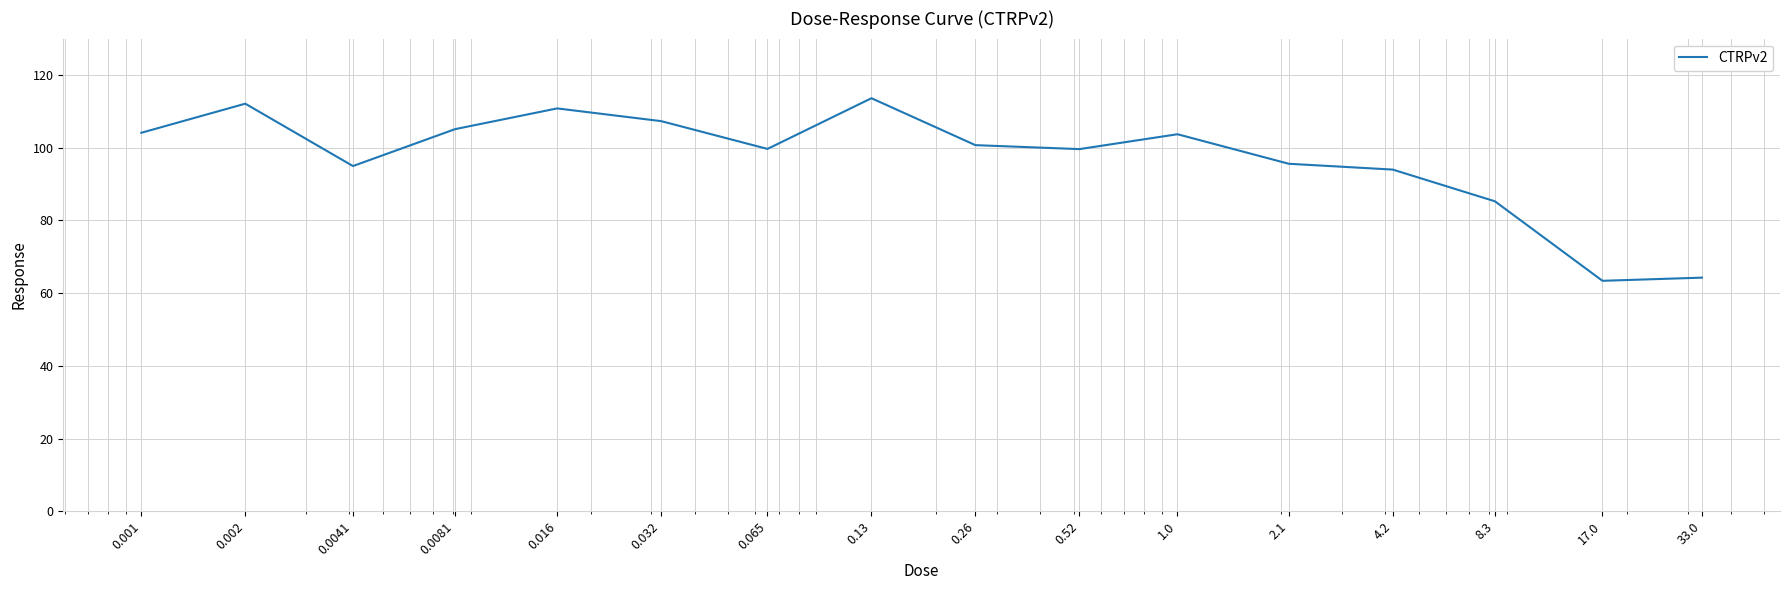

What is the average value?

97.1